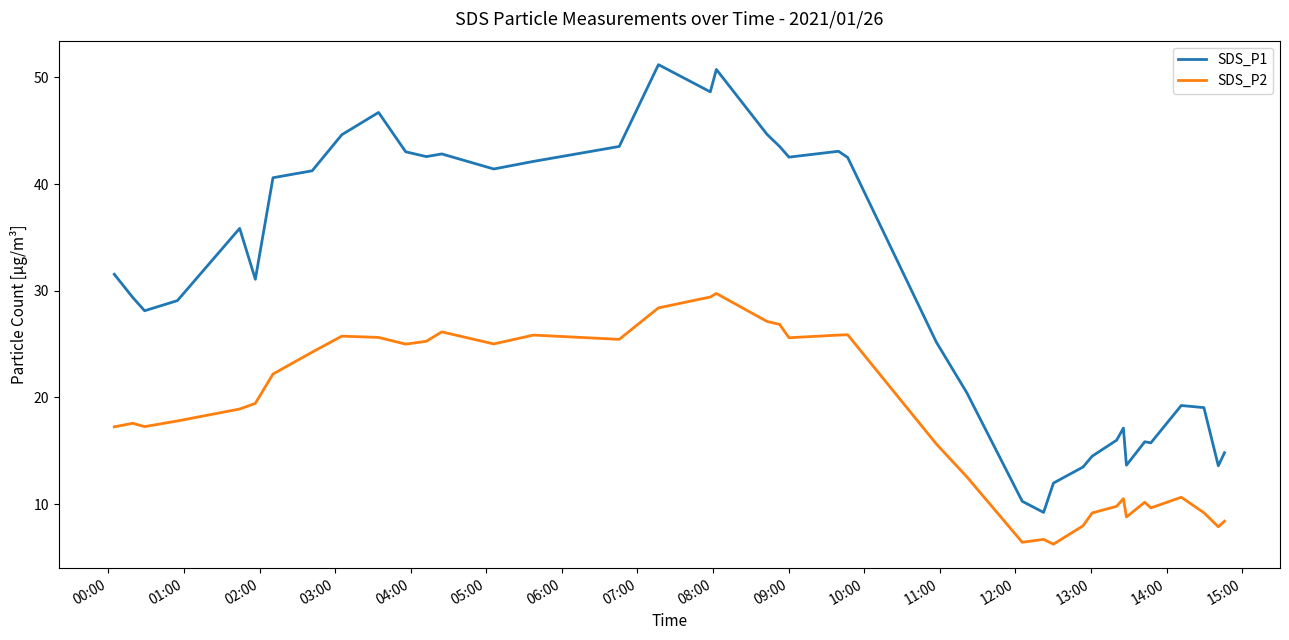

What is the maximum value shown in the chart?

51.2